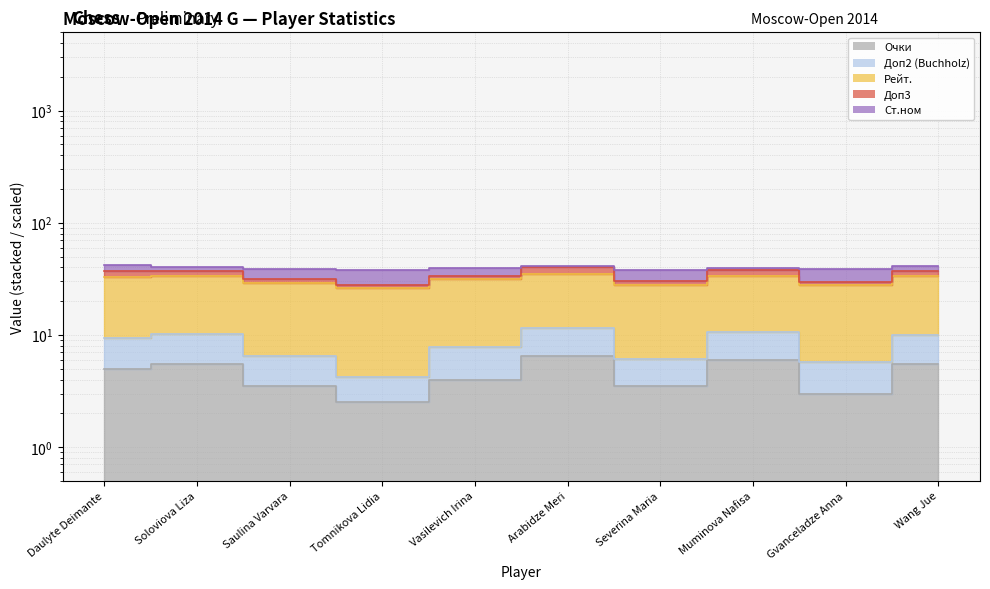

How many values in the Очки series exceed 5?

4